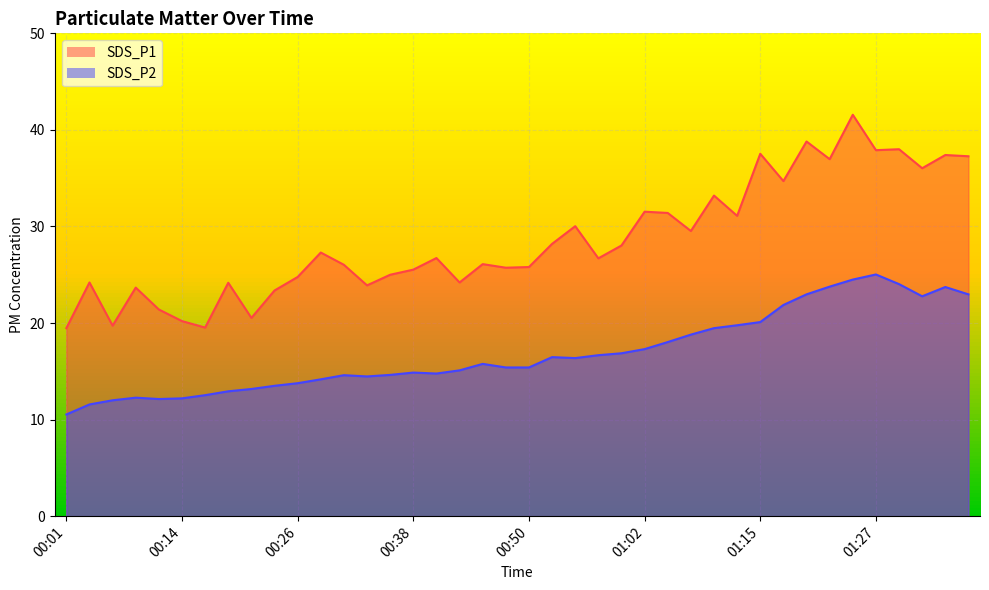

How many data points in SDS_P2 are above 15?

23